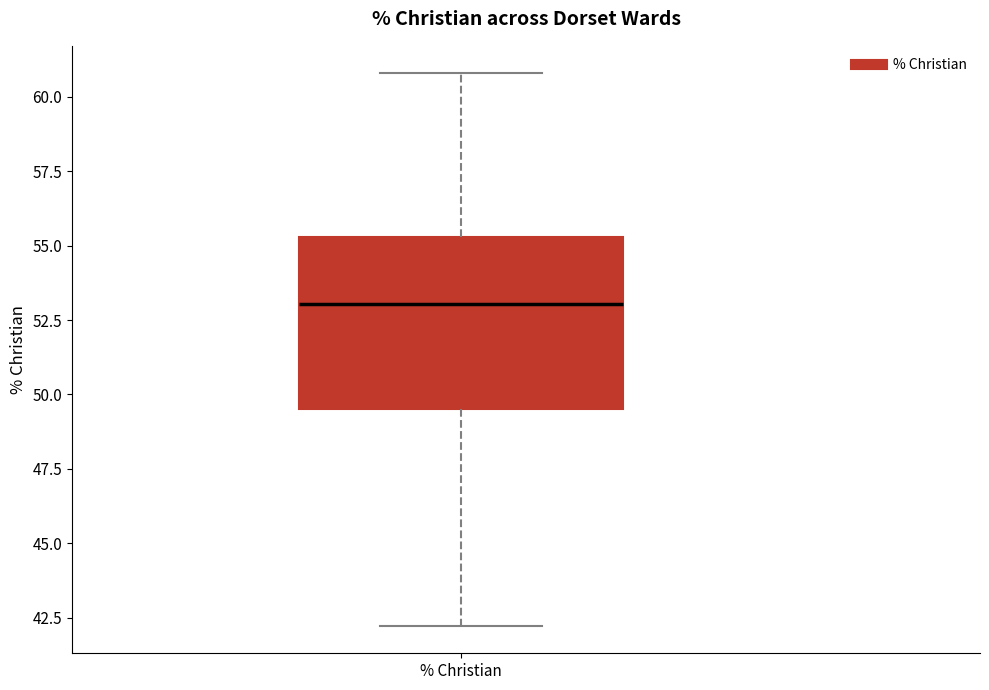

Where does the upper whisker of the box for % Christian end on the y-axis? The values are not printed on the chart, so give them approximately, as read against the axis.

61.0